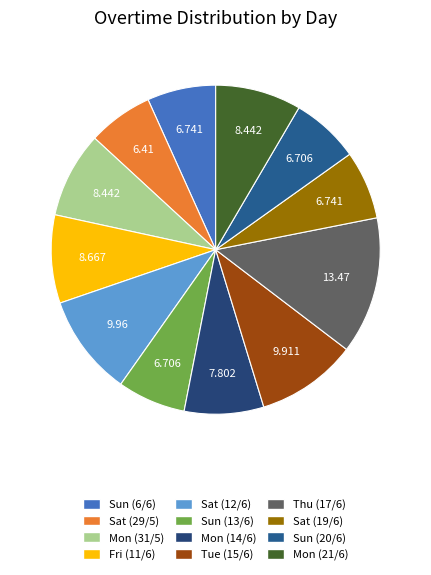

Rank the categories by value from lowest to highest.

Sat (29/5), Sun (13/6), Sun (20/6), Sun (6/6), Sat (19/6), Mon (14/6), Mon (31/5), Mon (21/6), Fri (11/6), Tue (15/6), Sat (12/6), Thu (17/6)